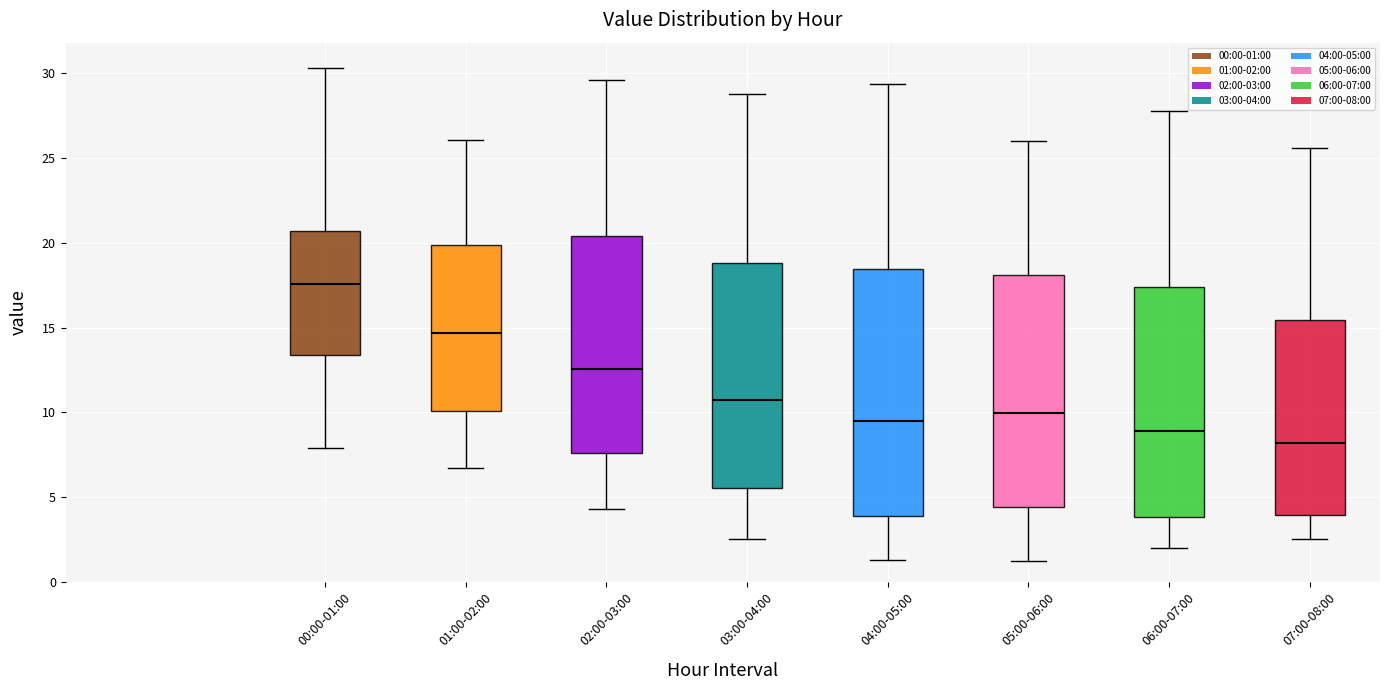

Which box's median line is the highest?

00:00-01:00